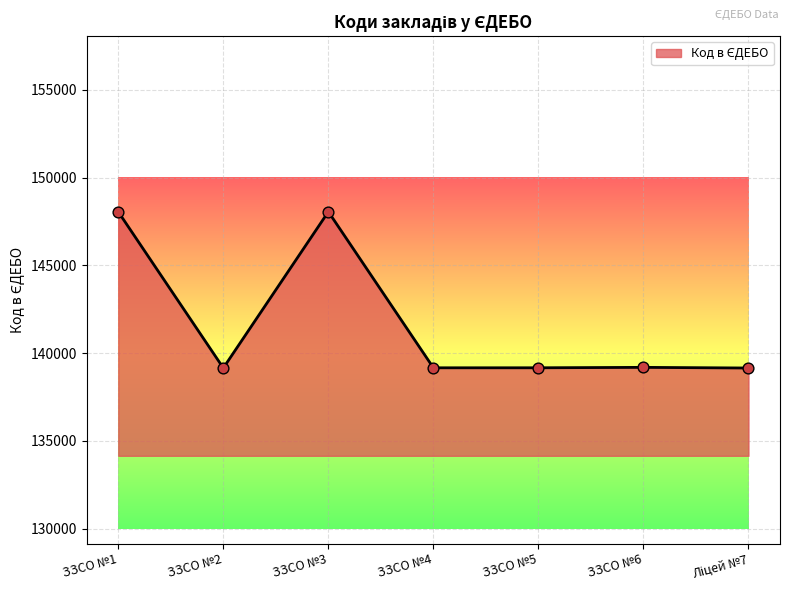

Between ЗЗСО №4 and ЗЗСО №1, which is larger?

ЗЗСО №1